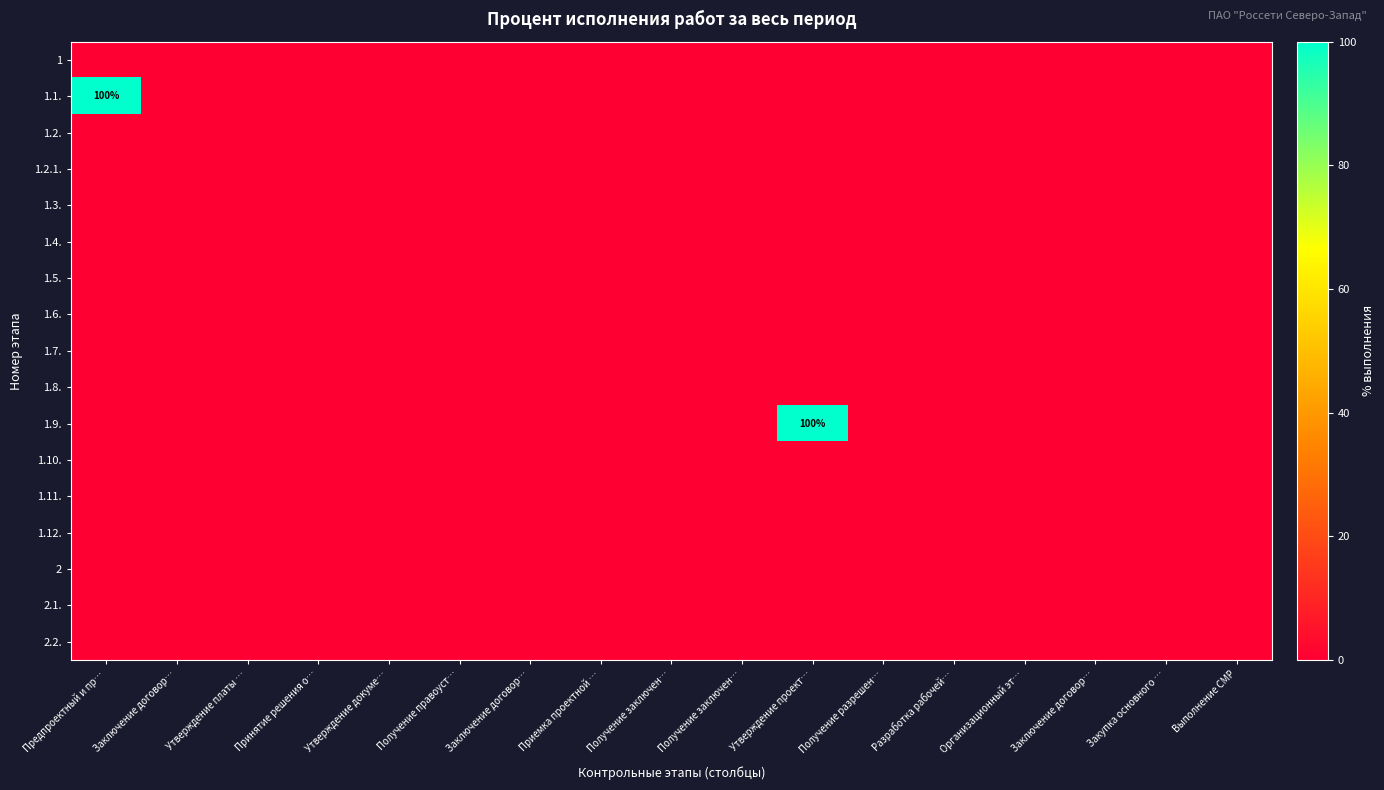

True or false: 1.2. has a value of 0 at Разработка рабочей….

True